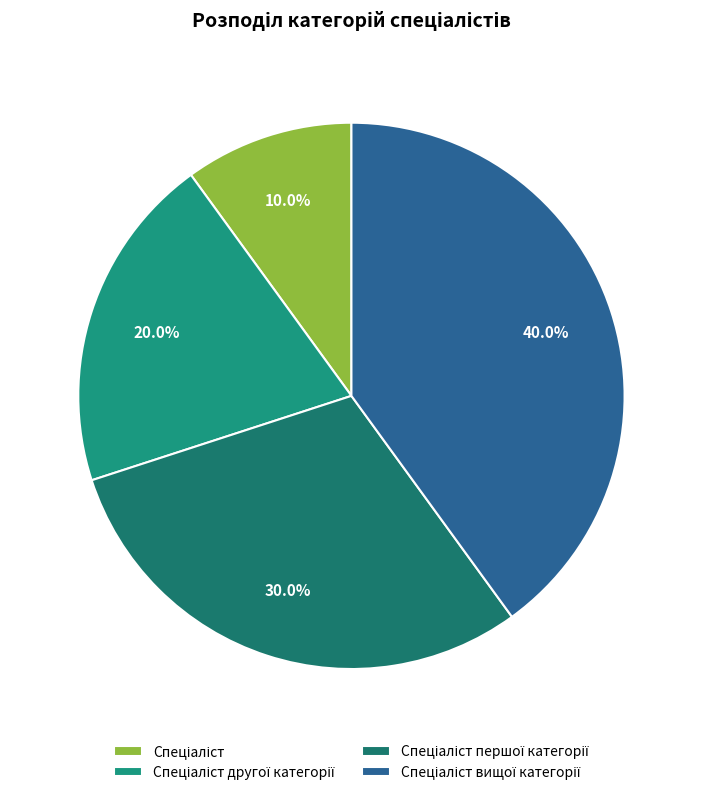

To the nearest percent, what is the difference between the Спеціаліст першої категорії and Спеціаліст другої категорії slice percentages?

10%